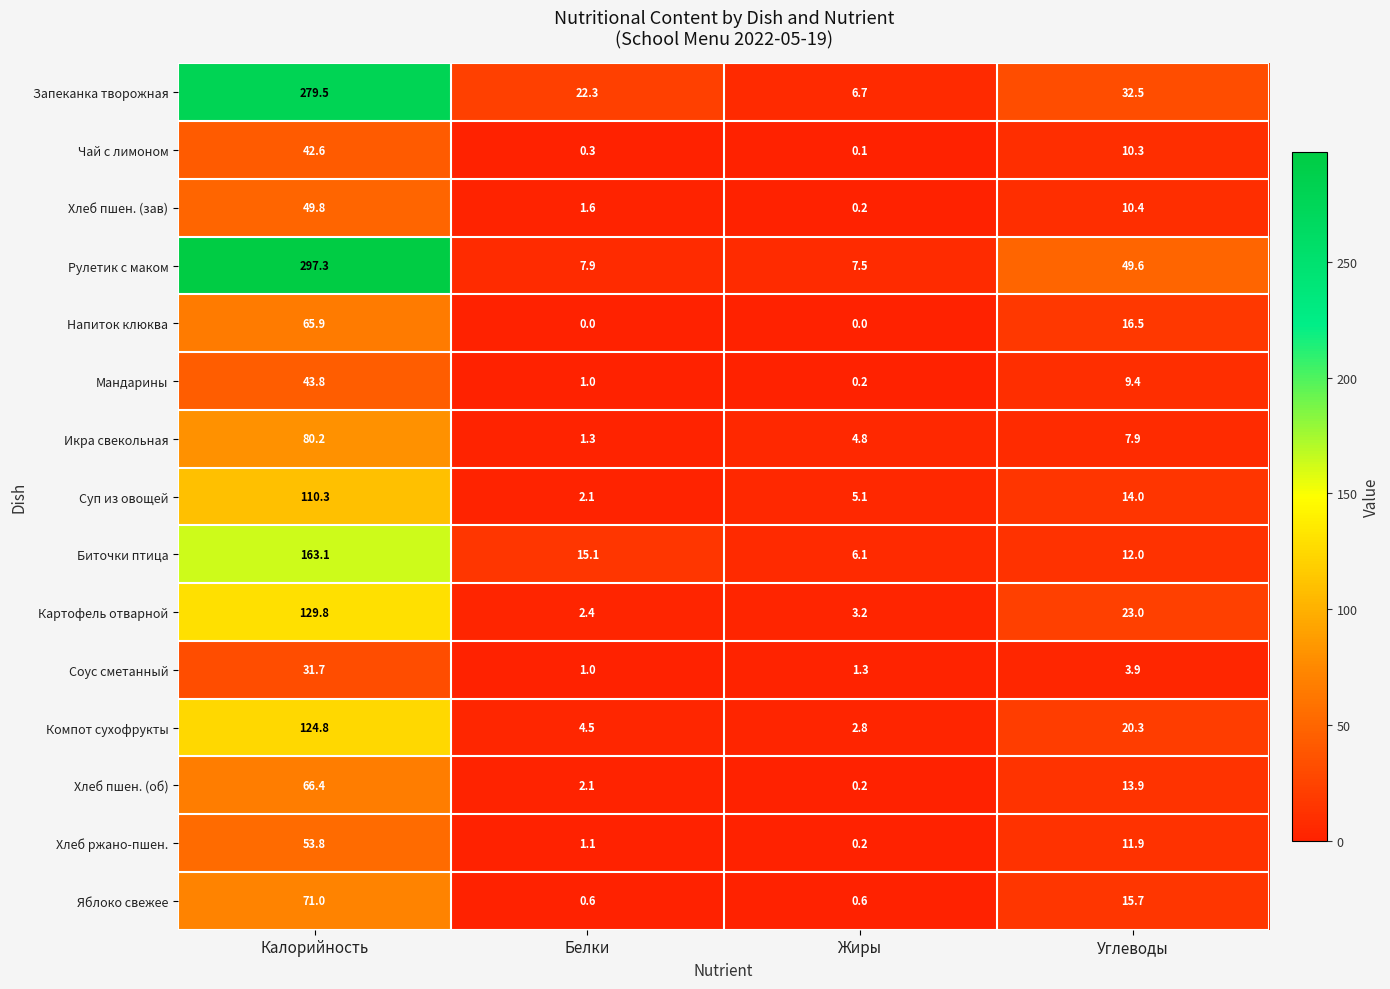

Is the value of Биточки птица at Калорийность greater than the value of Икра свекольная at Углеводы?

Yes